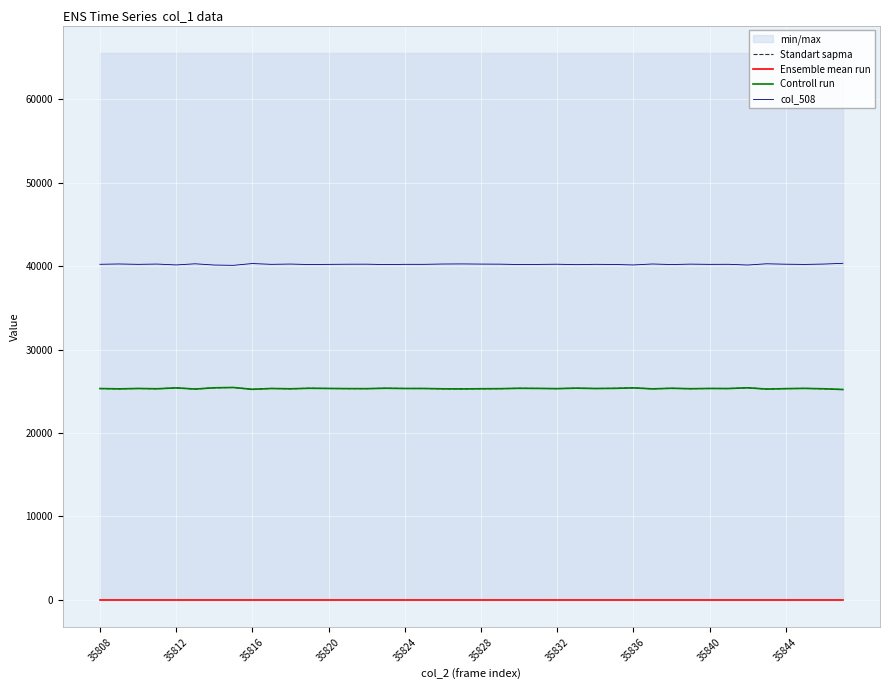

Rank the series by their maximum value, from highest to lowest.

col_508, Standart sapma, Controll run, Ensemble mean run